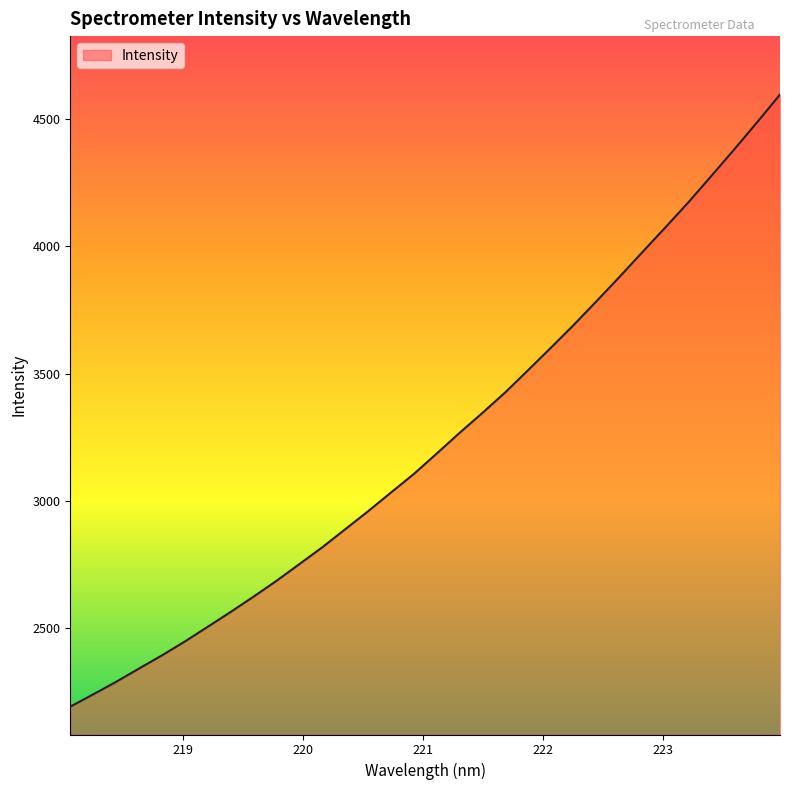

What is the minimum value shown in the chart?

2190.8